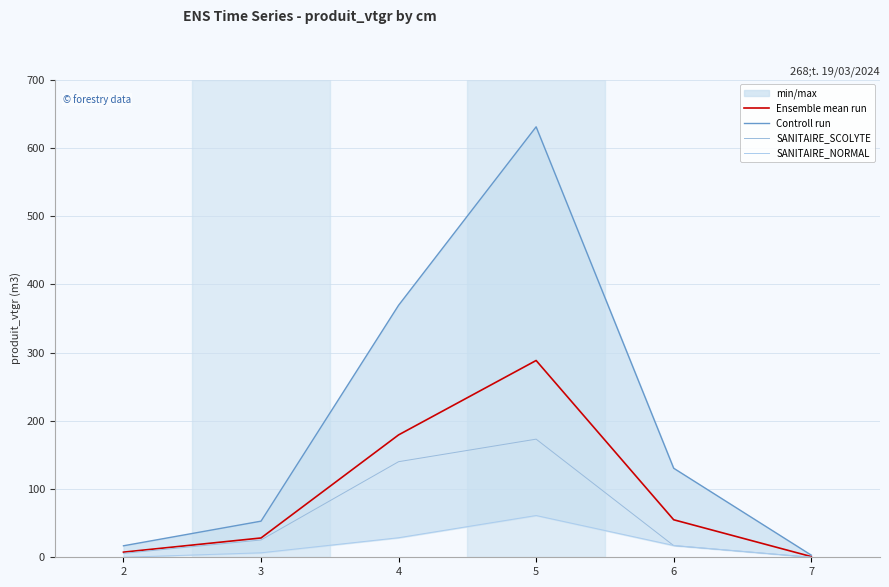

Reading left to right, extract all data points from this chart.

Ensemble mean run: 7.5	28.3	179.3	288.3	55.0	1.0
Controll run: 16.8	52.9	369.3	630.8	130.5	3.1
SANITAIRE_SCOLYTE: 5.7	25.4	140.1	173.1	17.1	0.0
SANITAIRE_NORMAL: 0.0	6.6	28.6	61.2	17.4	0.0